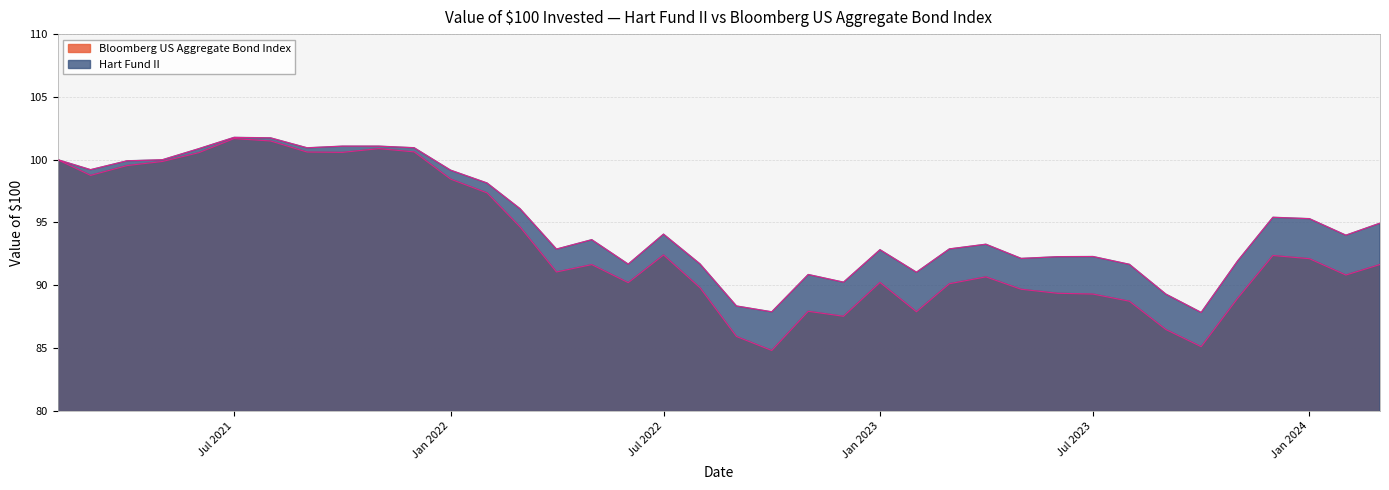

What is the maximum value for Bloomberg US Aggregate Bond Index?

101.7